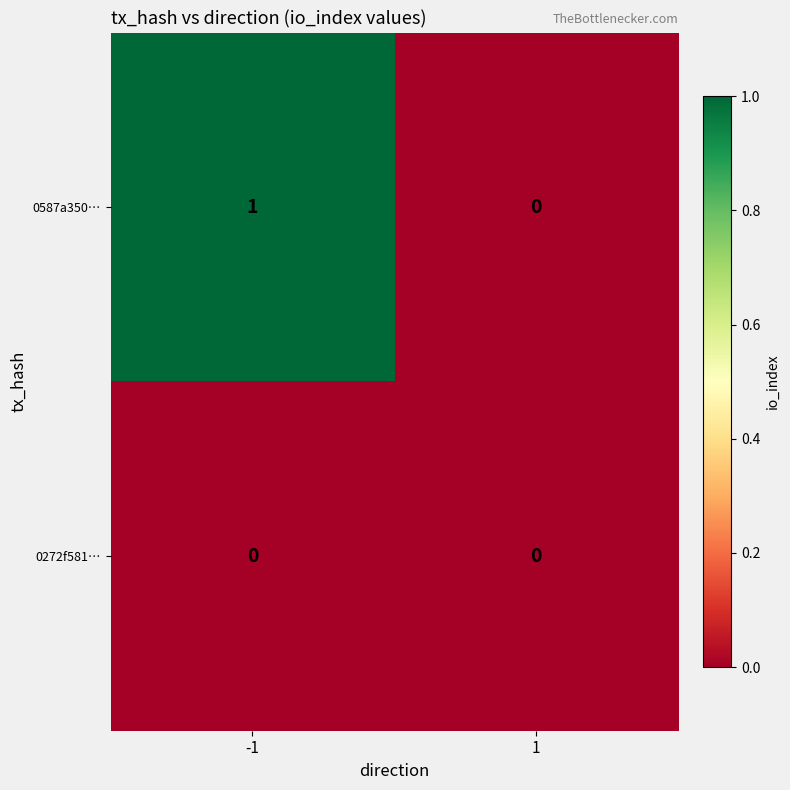

Reading right to left, transcribe all the data shown in this chart.

0587a350…: 1=0	-1=1
0272f581…: 1=0	-1=0